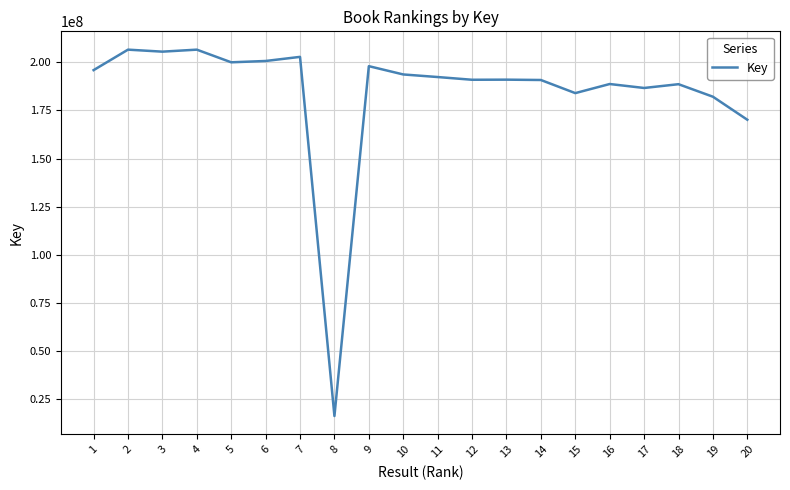

Is it true that the value at 19 is 107088929?

False